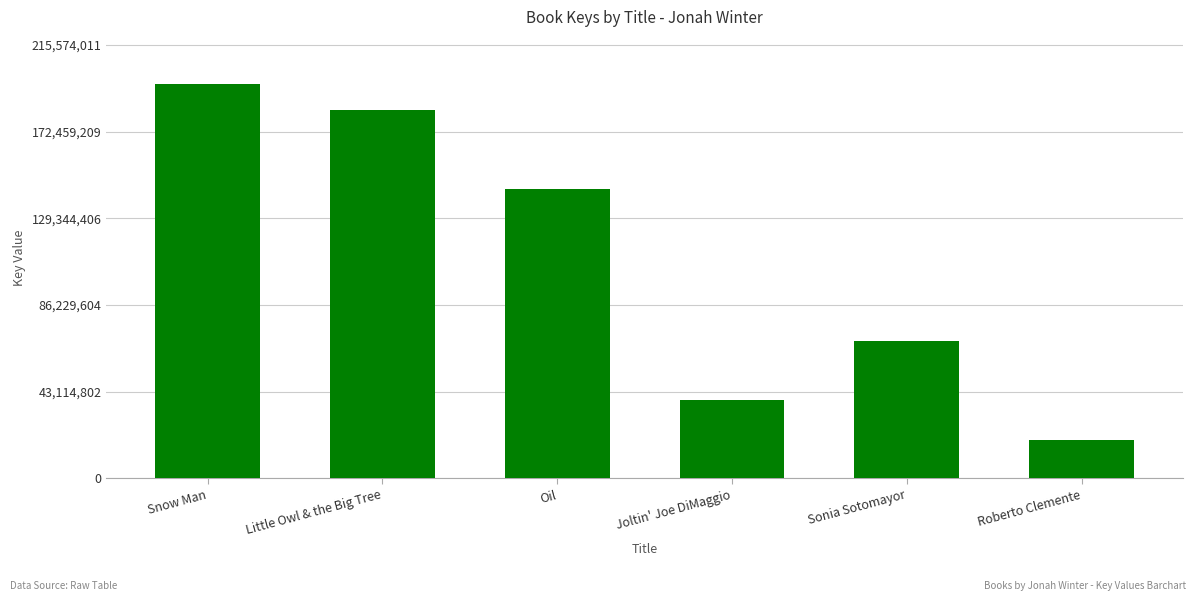

What is the sum of the values at Roberto Clemente and Joltin' Joe DiMaggio?

58059890